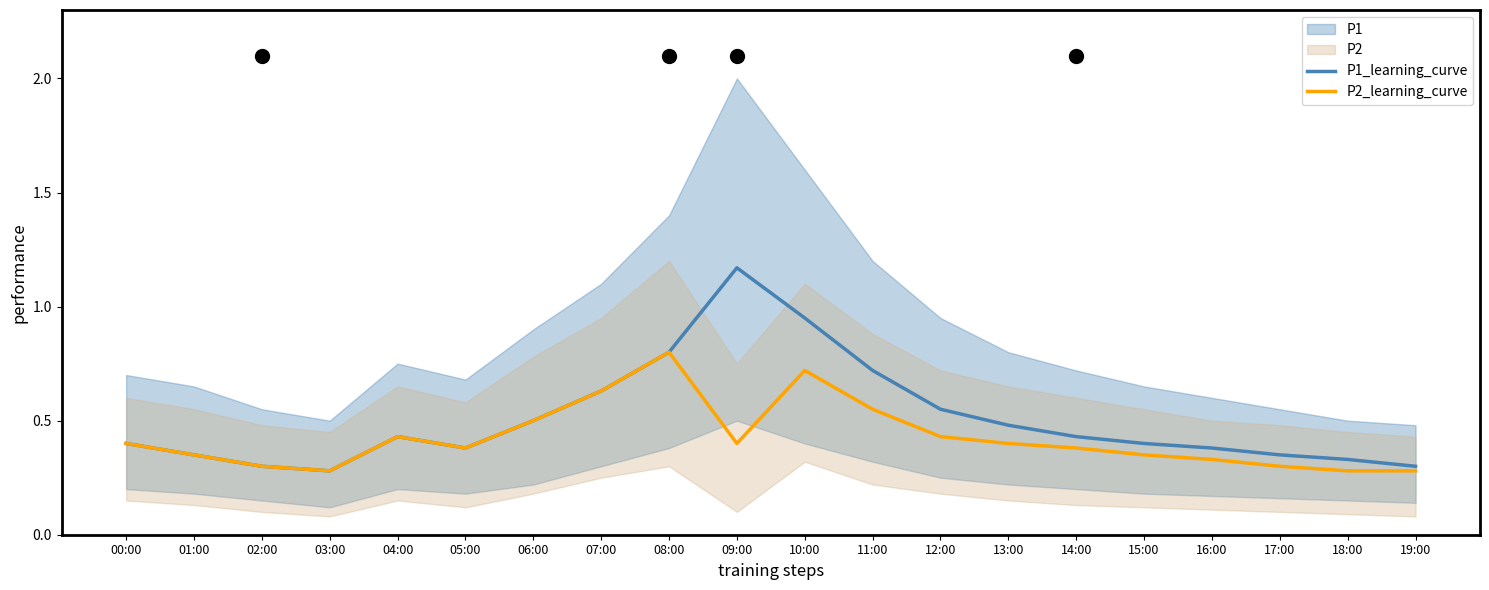

Count the P2_learning_curve values in the range 0 to 1.

20